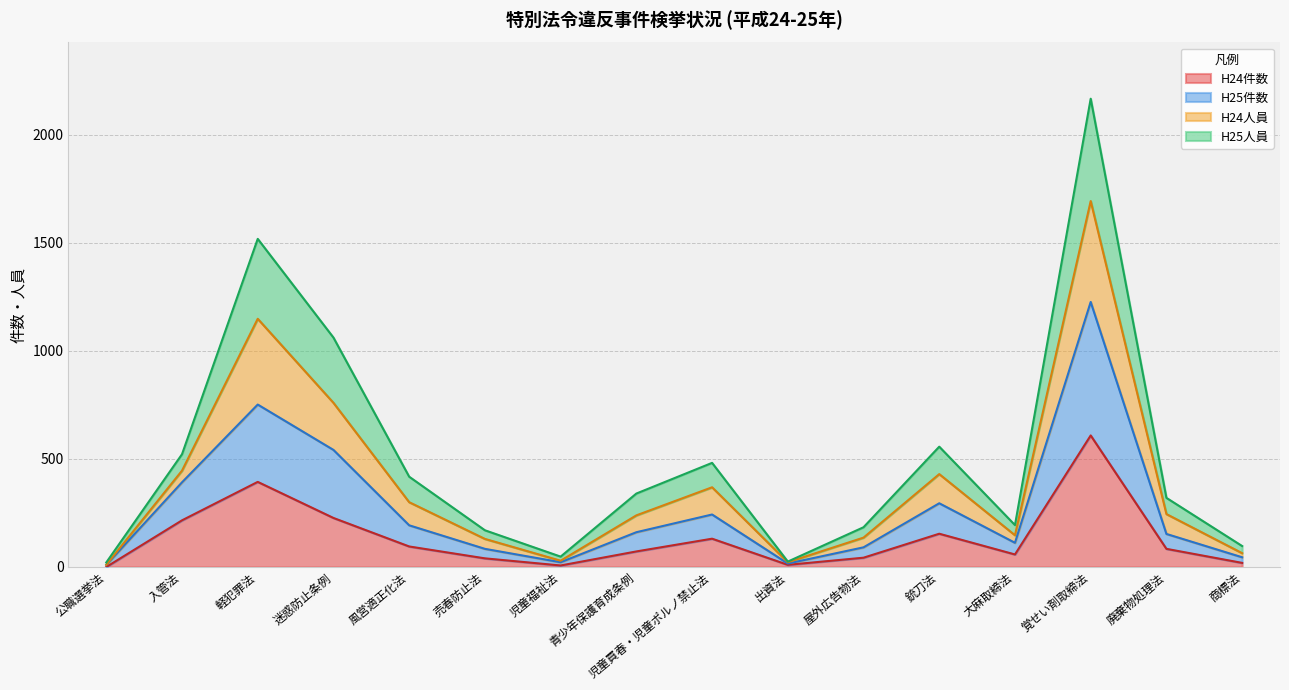

What is the maximum value for H24件数?

609